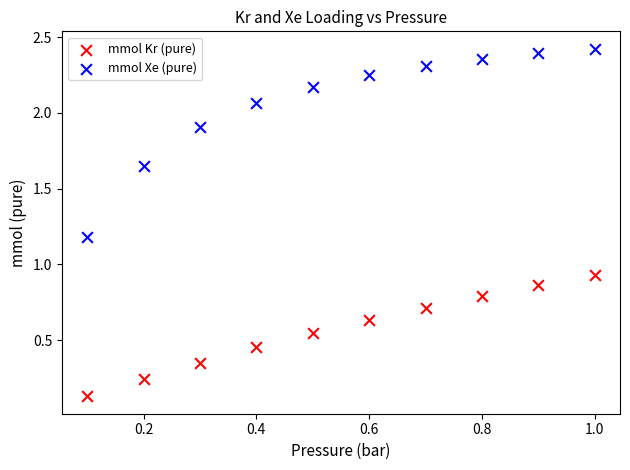

Which series has the widest spread of Y values?

mmol Xe (pure)